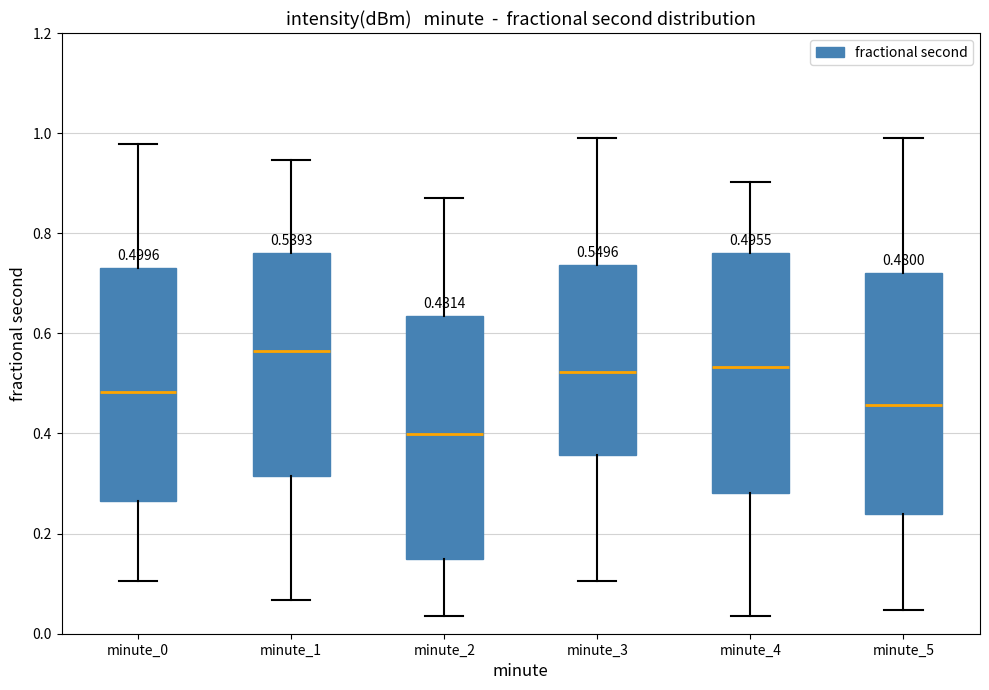

Which box's median line is the lowest?

minute_2